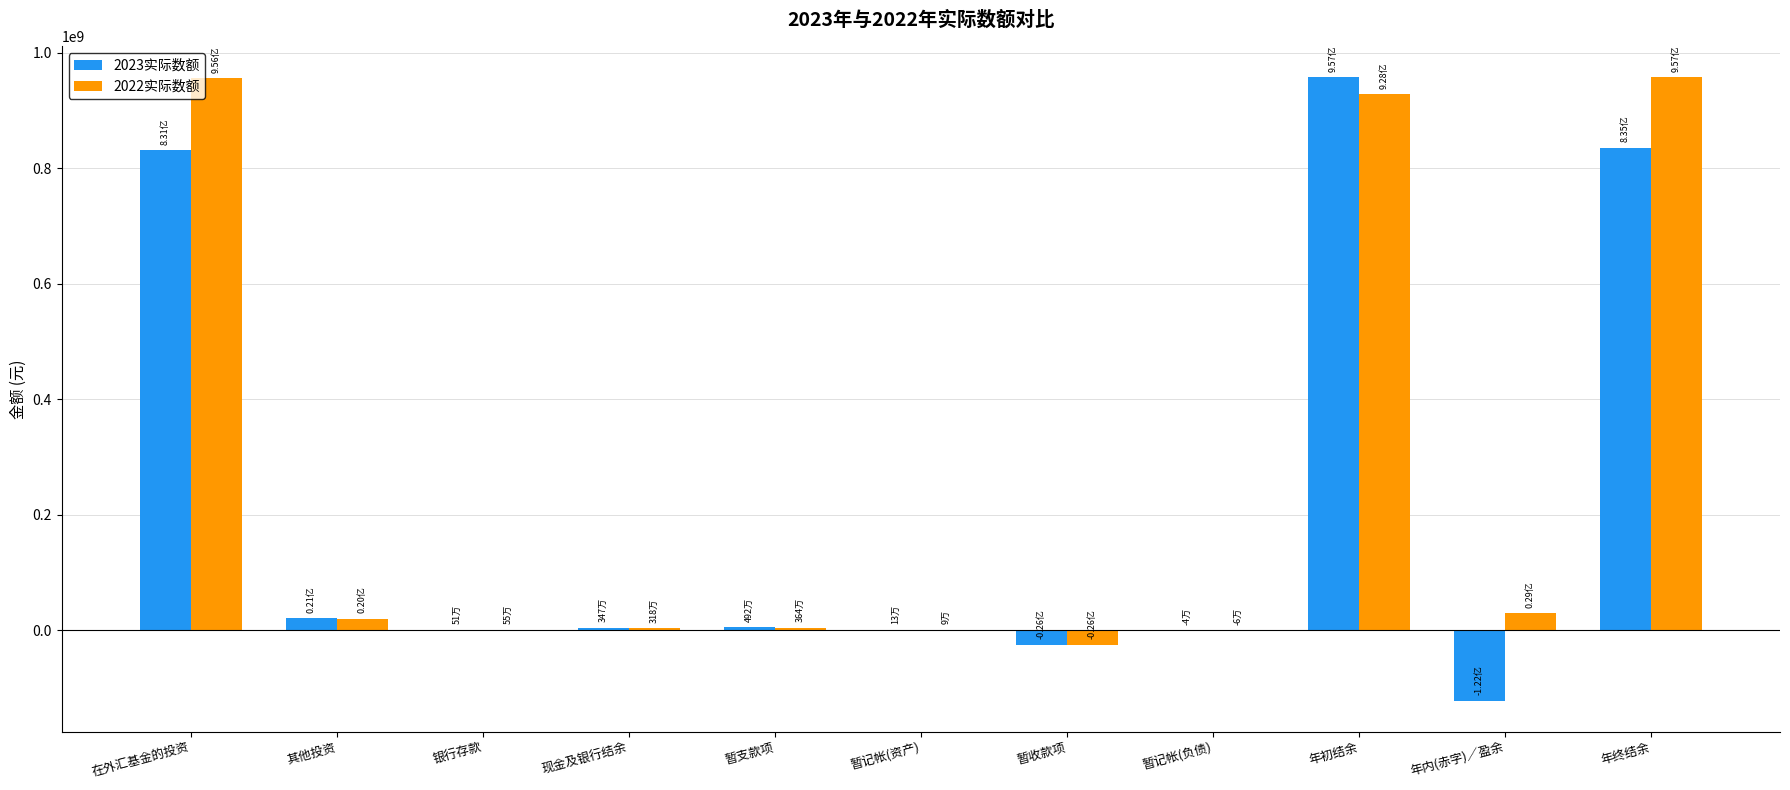

What is the sum of the 2023实际数额 values at 暂记帐(负债) and 其他投资?

20549217